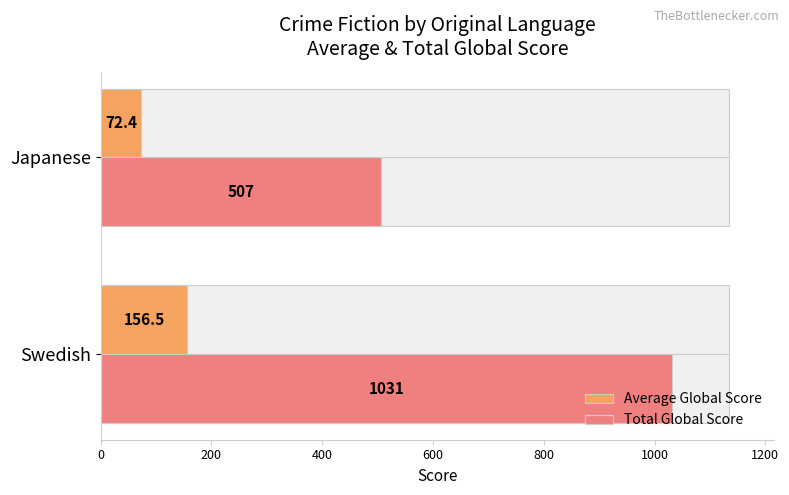

What are all the series names shown in the legend?

Average Global Score, Total Global Score